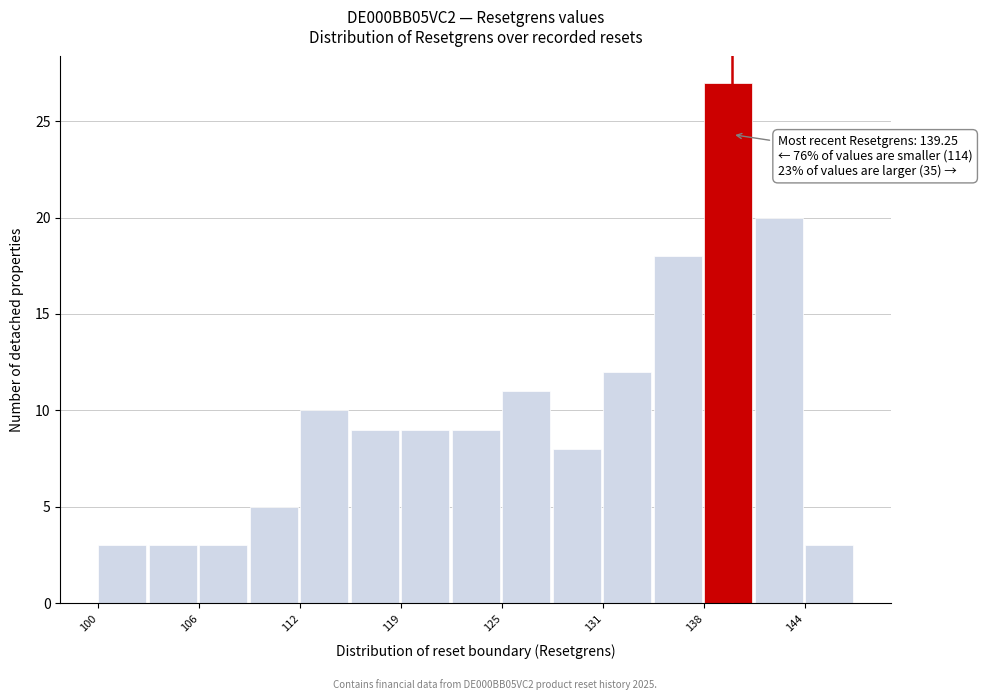

Read against the x-axis, roughly where is the centre of the tallest bar?

139